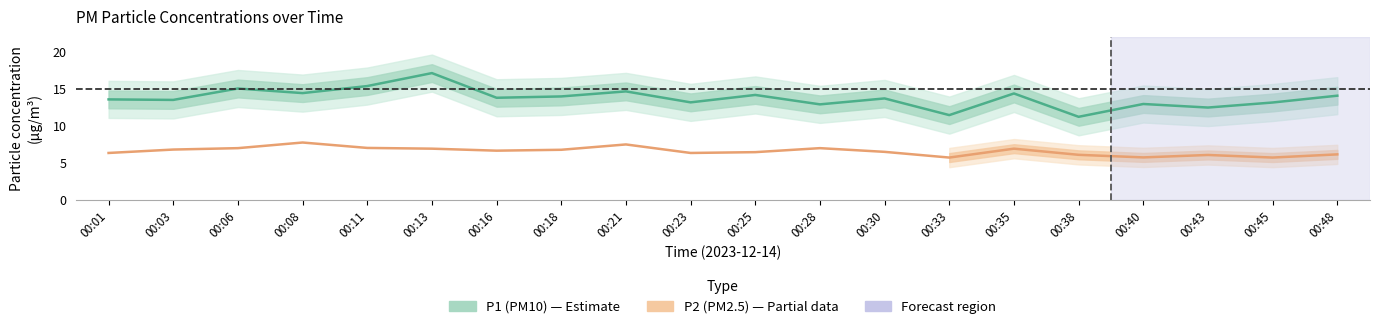

Reading left to right, transcribe all the data shown in this chart.

P1 (PM10): 00:01=13.6	00:03=13.5	00:06=15.0	00:08=14.4	00:11=15.3	00:13=17.1	00:16=13.8	00:18=13.9	00:21=14.6	00:23=13.2	00:25=14.2	00:28=12.9	00:30=13.7	00:33=11.4	00:35=14.3	00:38=11.2	00:40=12.9	00:43=12.4	00:45=13.1	00:48=14.1
P2 (PM2.5): 00:01=6.3	00:03=6.8	00:06=7.0	00:08=7.7	00:11=7.0	00:13=6.9	00:16=6.6	00:18=6.8	00:21=7.5	00:23=6.3	00:25=6.4	00:28=7.0	00:30=6.5	00:33=5.7	00:35=6.9	00:38=6.1	00:40=5.7	00:43=6.0	00:45=5.7	00:48=6.1